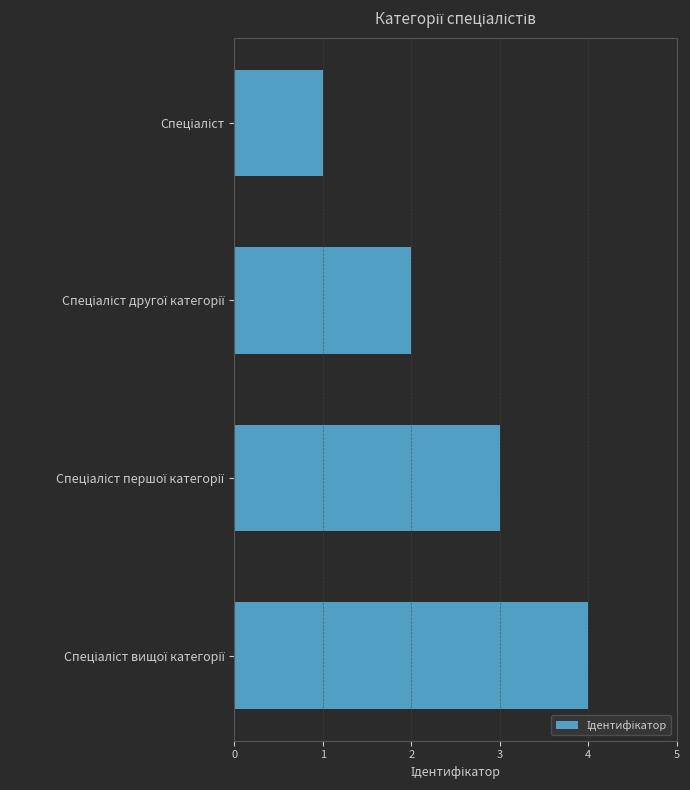

What is the difference between the maximum and minimum values?

3